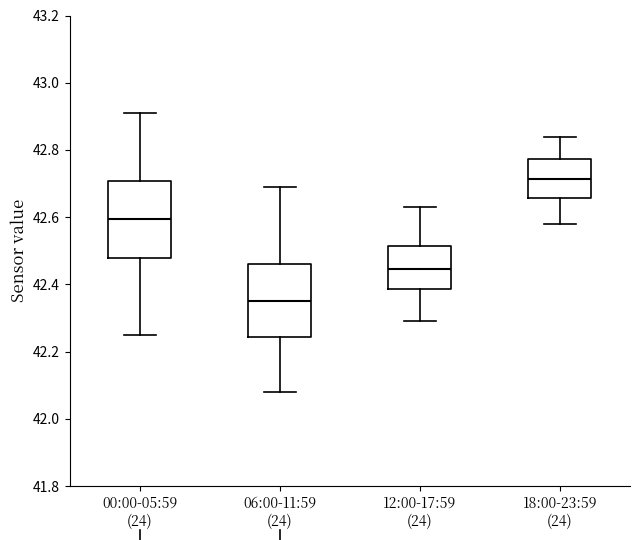

Where does the median line of the box for 06:00-11:59 (24) sit on the y-axis? The values are not printed on the chart, so give them approximately, as read against the axis.

42.36